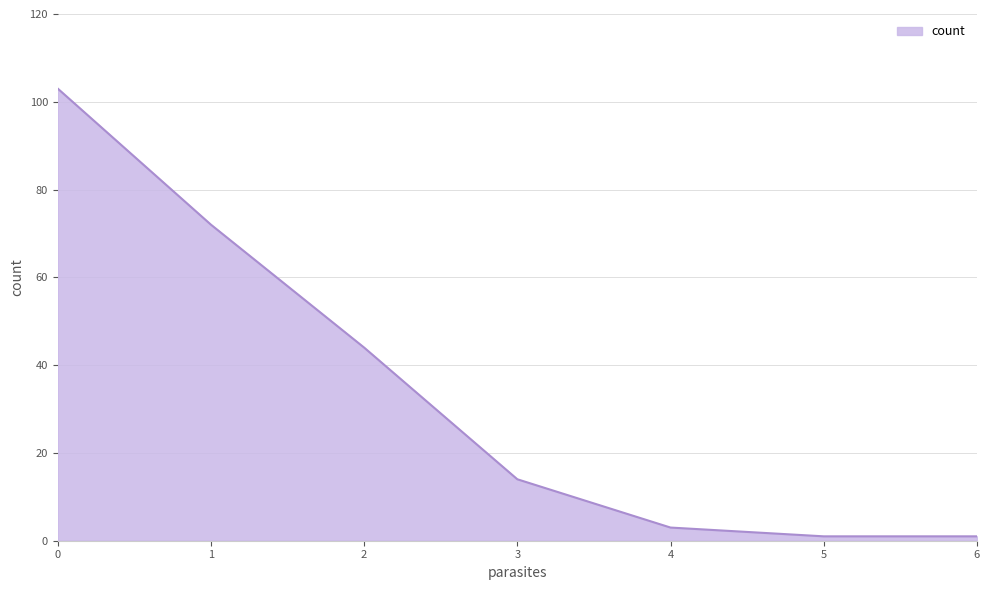

The value at 5 is 1. True or false?

True